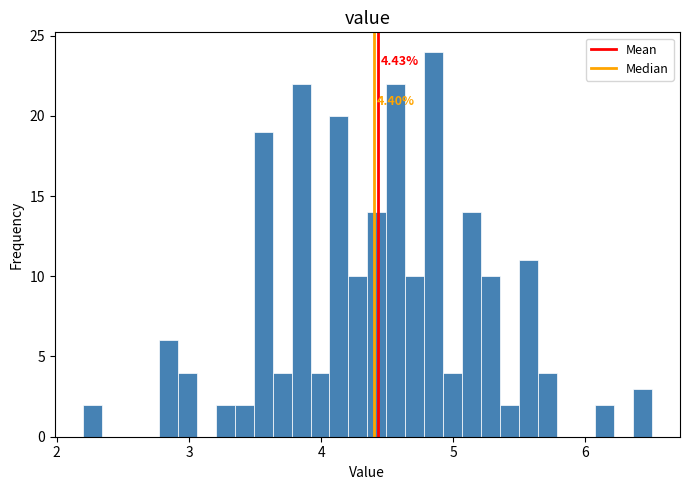

Around what value on the x-axis is the tallest bar? Give the approximate position of its centre, as read against the axis.

4.9